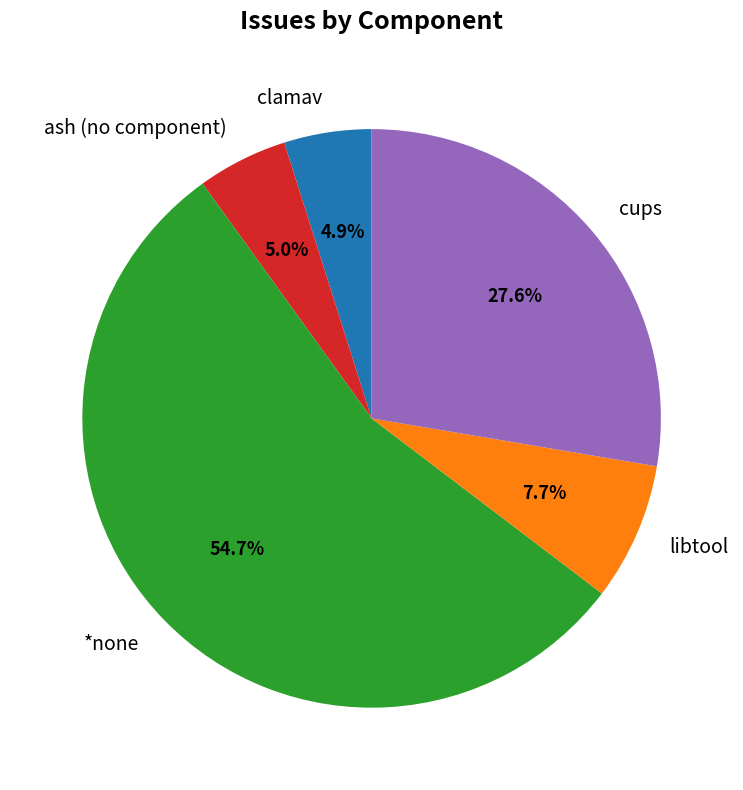

What is the total percentage of clamav and libtool?

12.6%